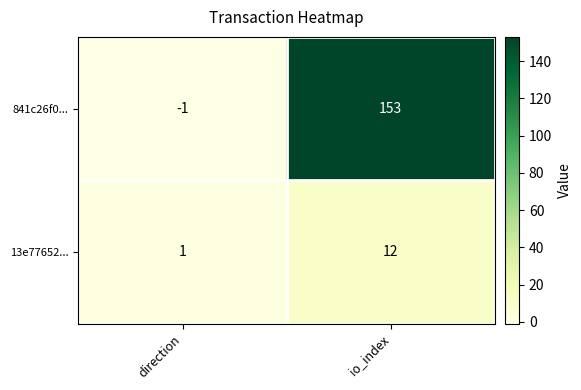

How many categories are shown in the chart?

2